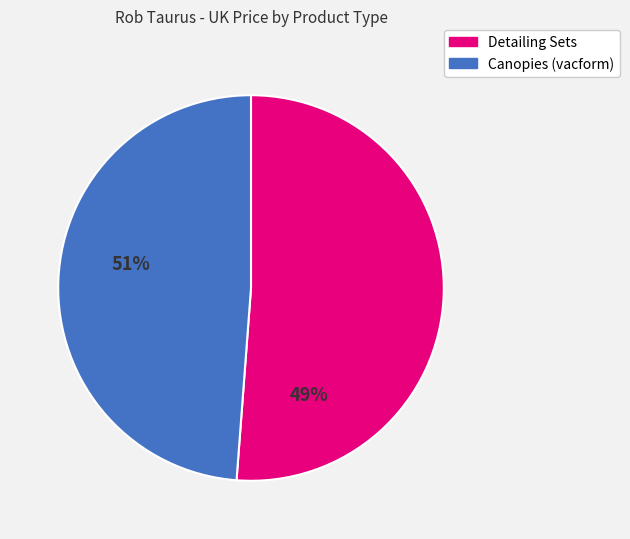

Is there a majority slice in this chart?

Yes